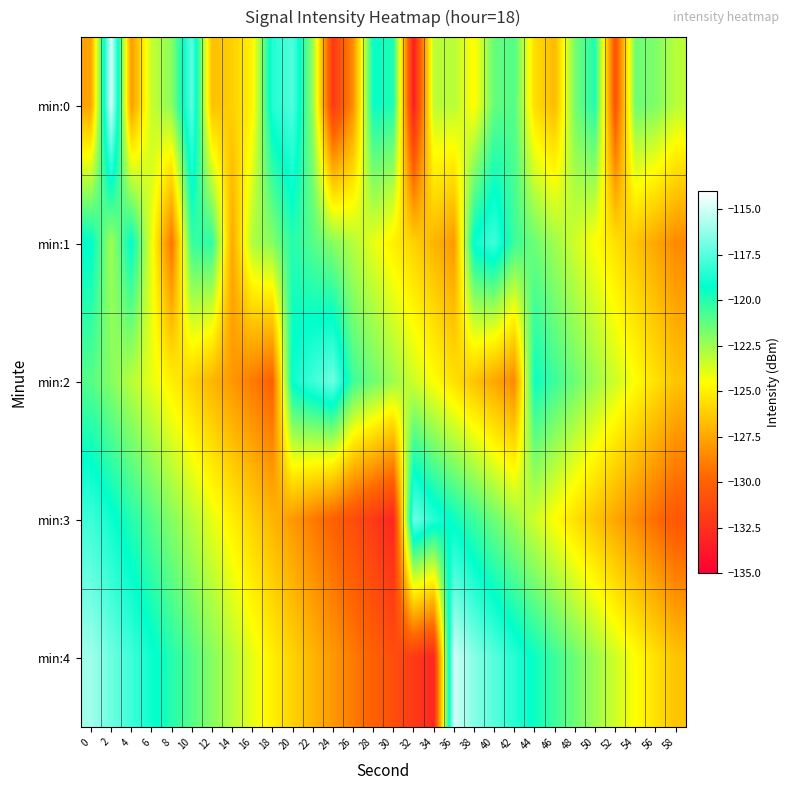

Between 8 and 46, which series saw the biggest shift?

min:1